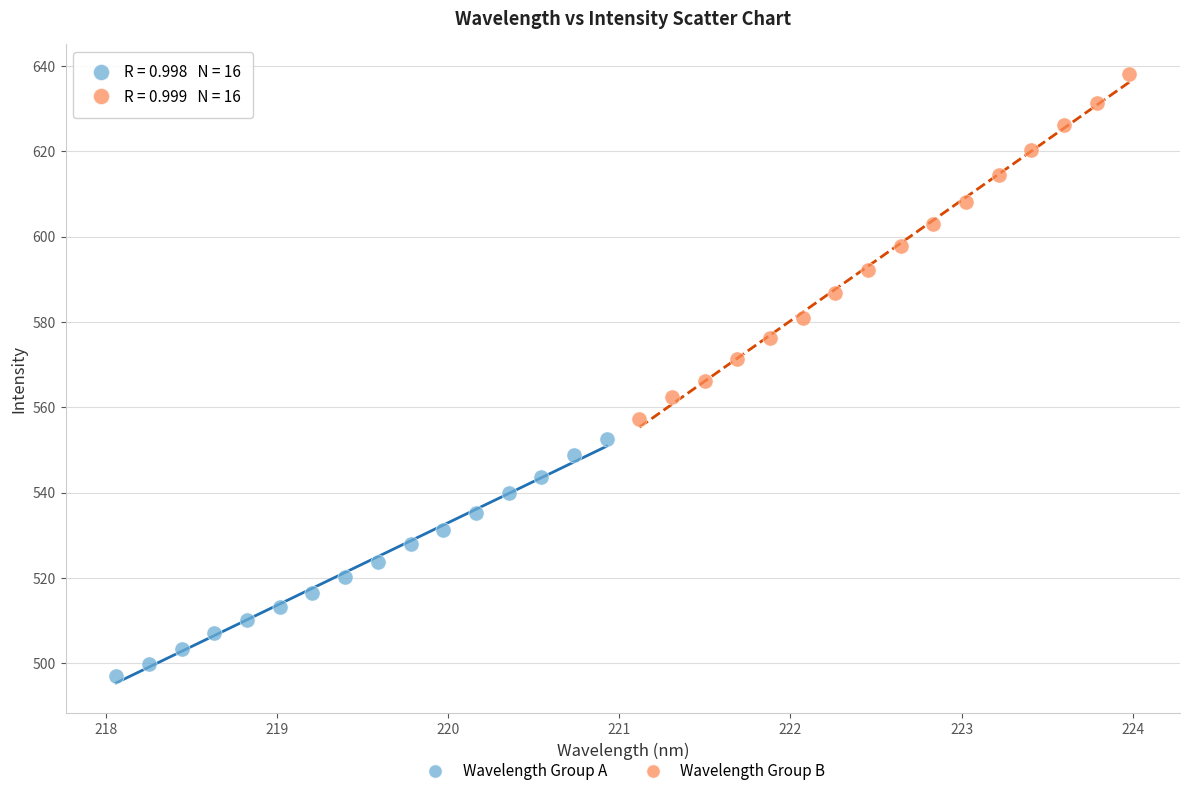

Which series contains the lowest Y value?

Wavelength Group A